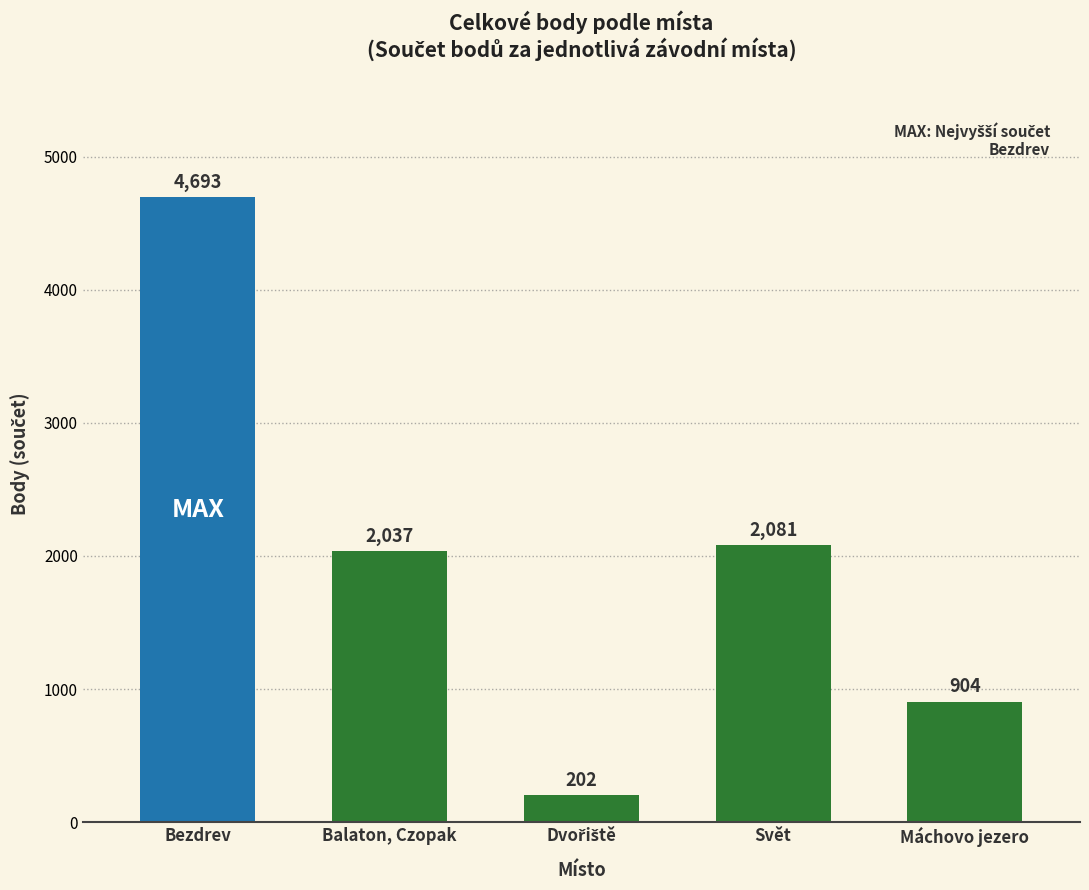

What position from the right is Balaton, Czopak?

4